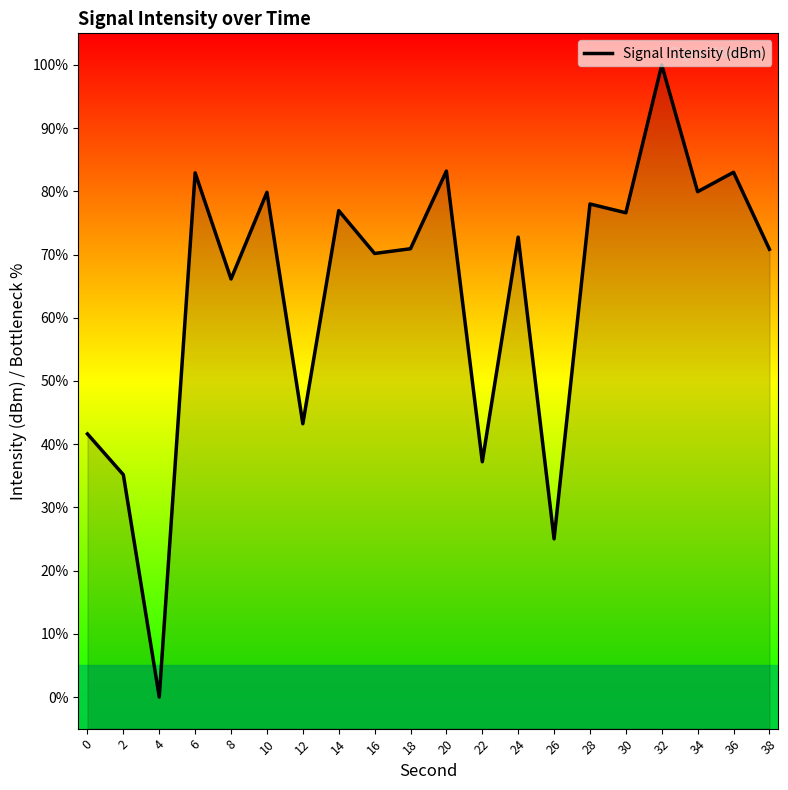

True or false: the data has more than 1 interior local peaks.

True